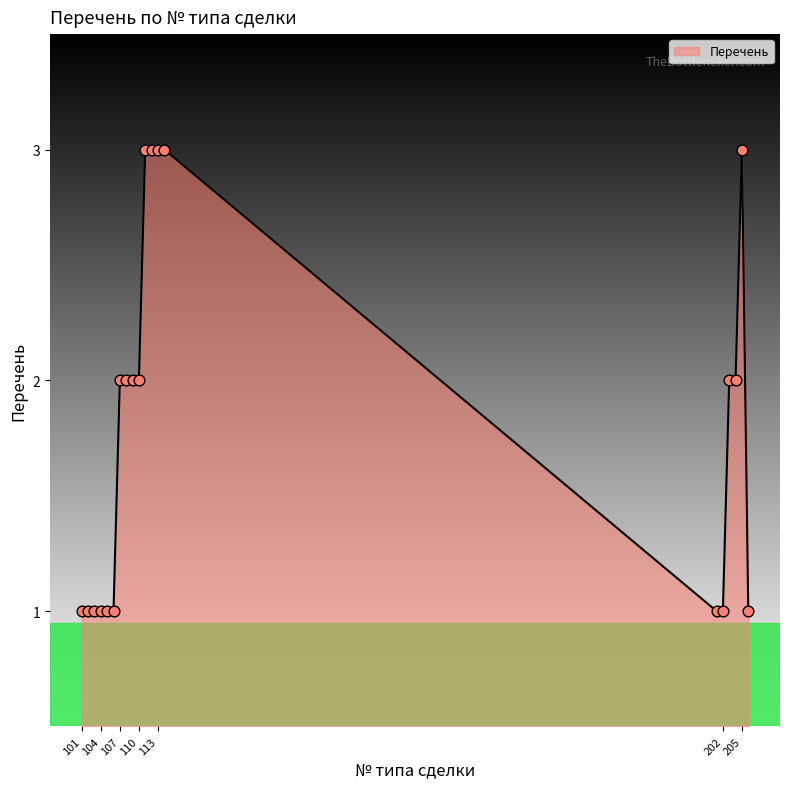

What is the maximum value shown in the chart?

3